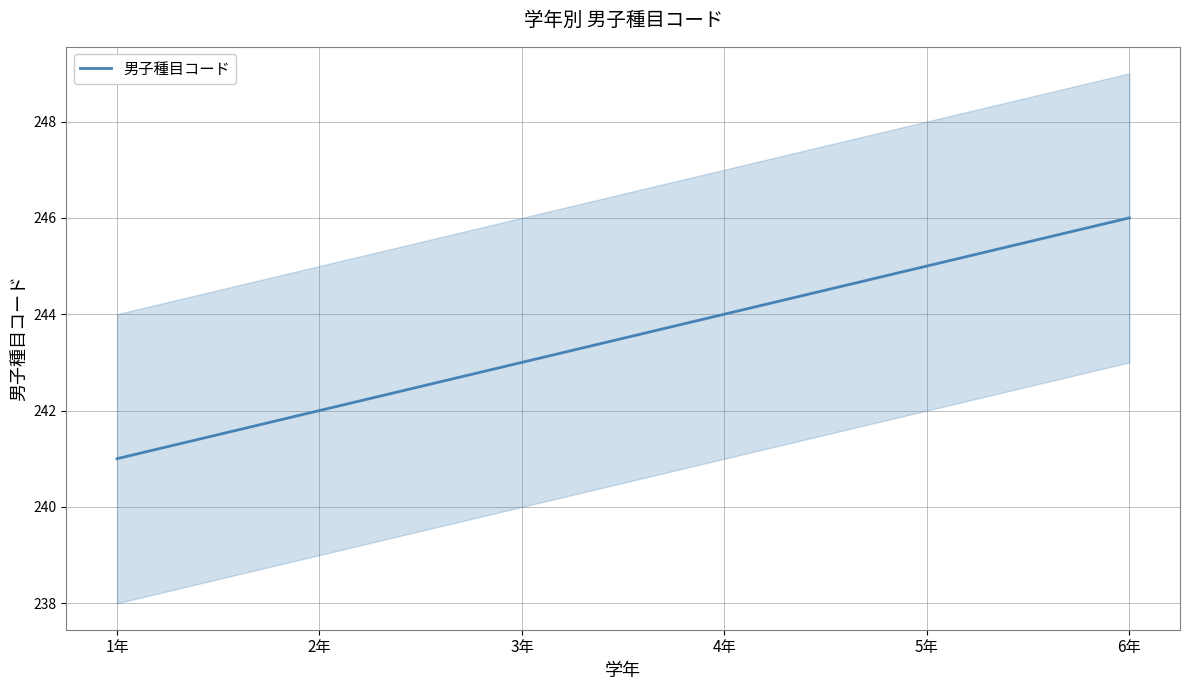

What is the ratio of the value at 2年 to the value at 4年?

1.0